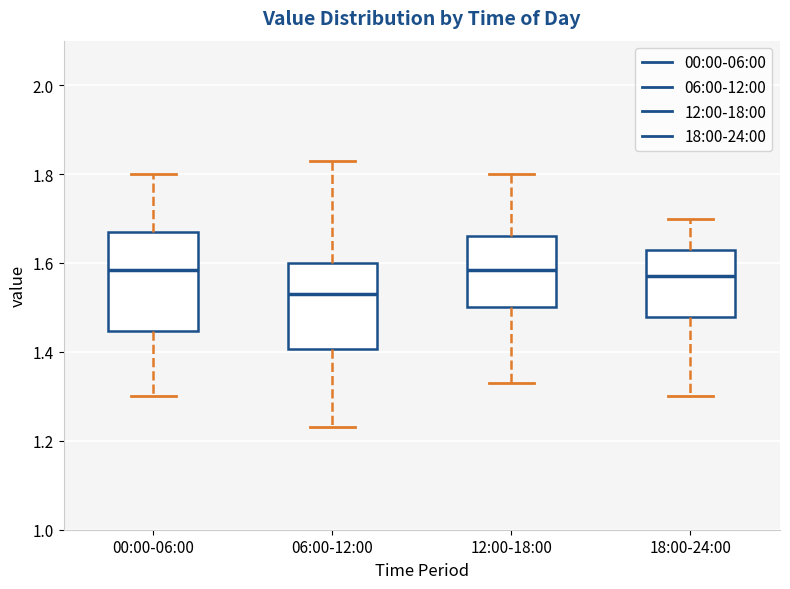

Which box has the lowest median line?

06:00-12:00